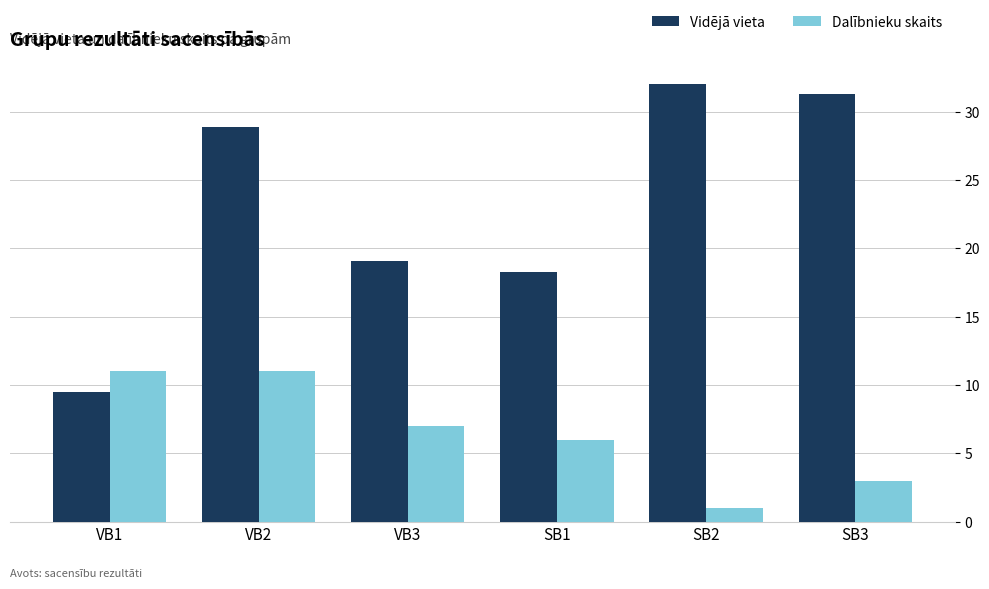

At which label is Vidējā vieta closest to 20?

VB3